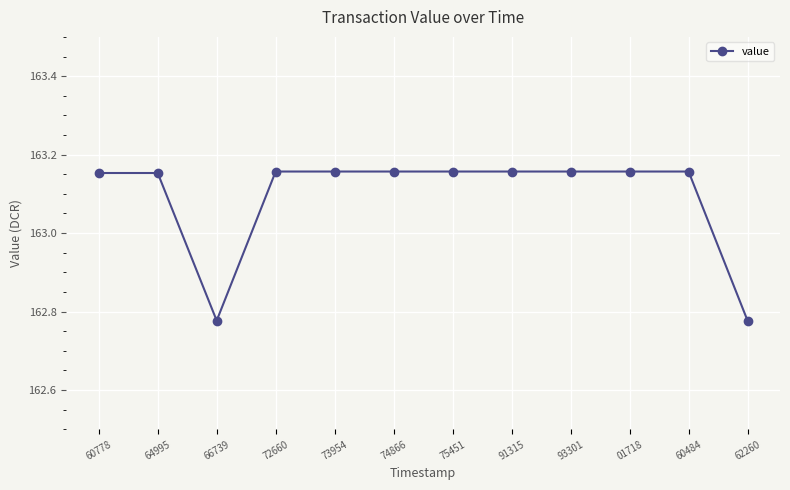

Count the number of categories in the chart.

12